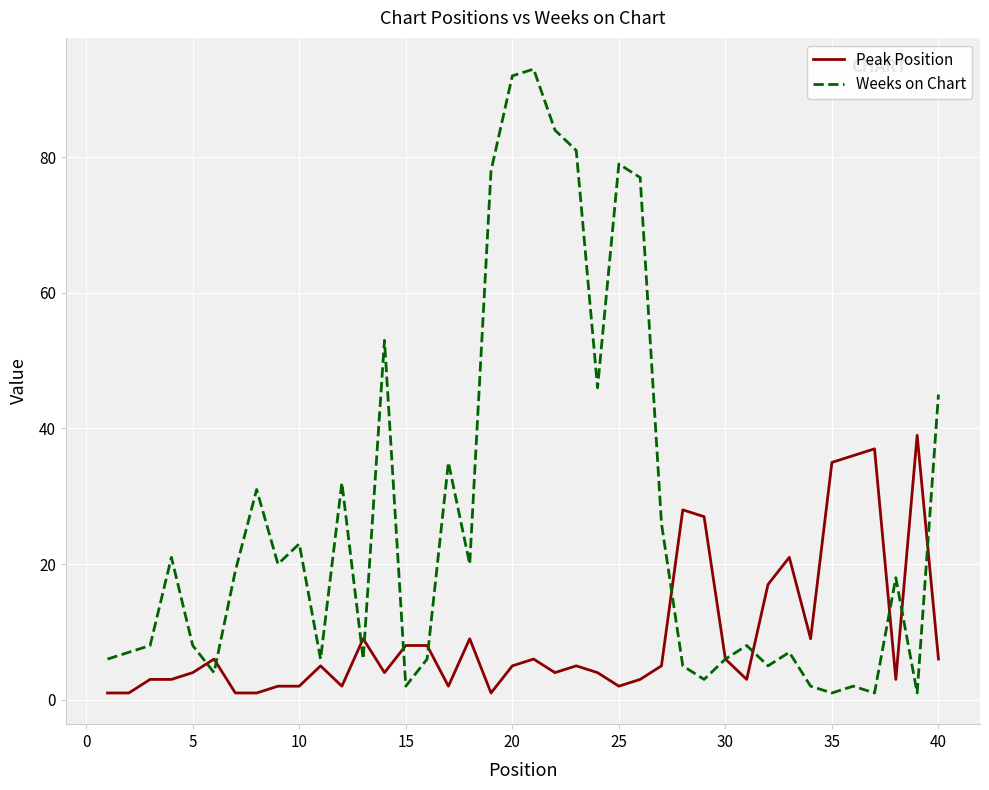

Which series has the widest spread of values?

Weeks on Chart